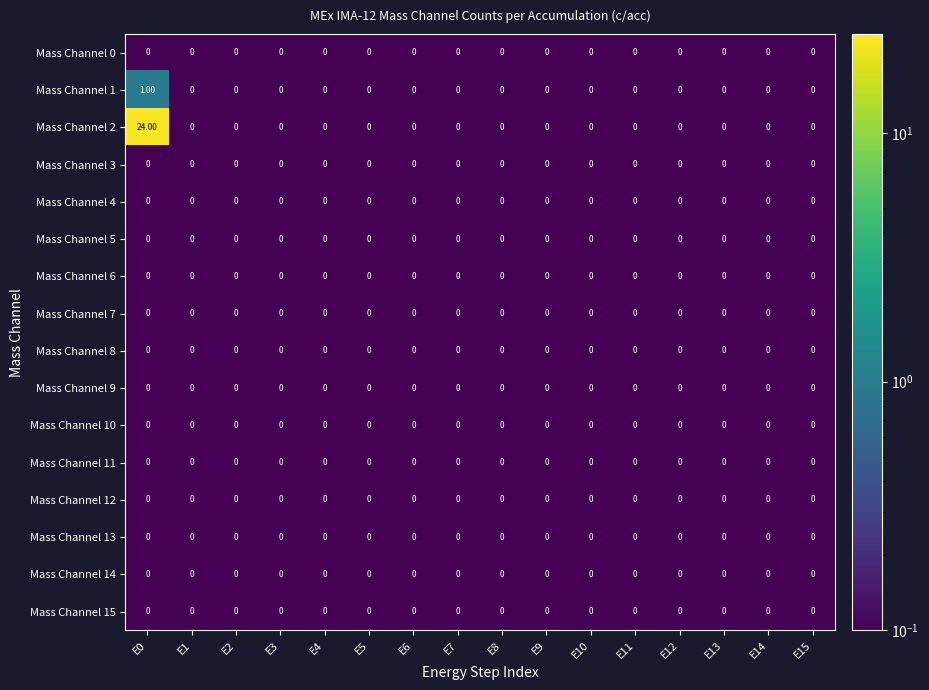

Which series has the widest spread of values?

Mass Channel 2